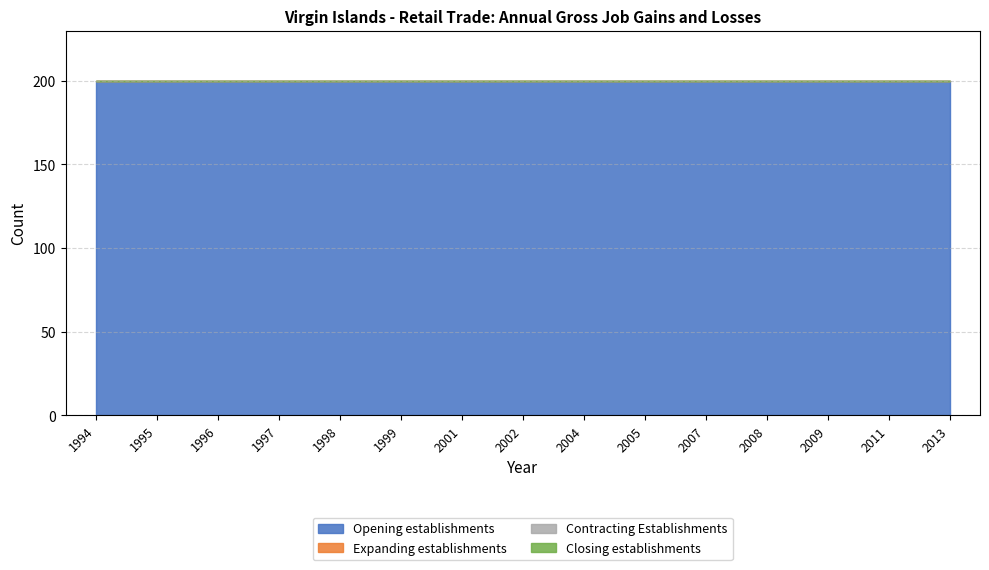

Rank the categories by Contracting Establishments value from highest to lowest.

1994, 1995, 1996, 1997, 1998, 1999, 2001, 2002, 2004, 2005, 2007, 2008, 2009, 2011, 2013